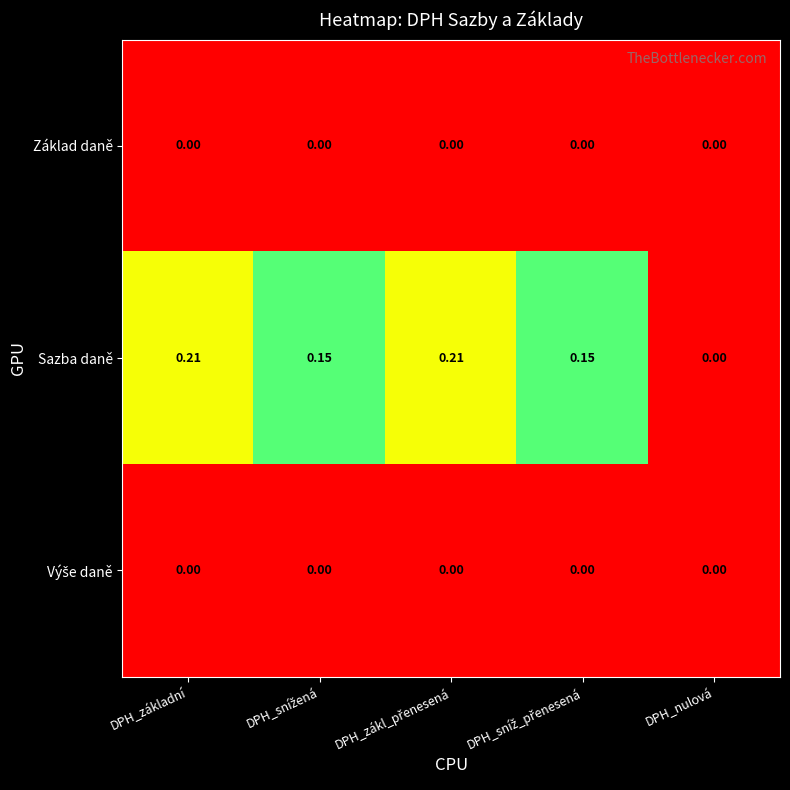

Which series has the largest total across all categories?

Sazba daně